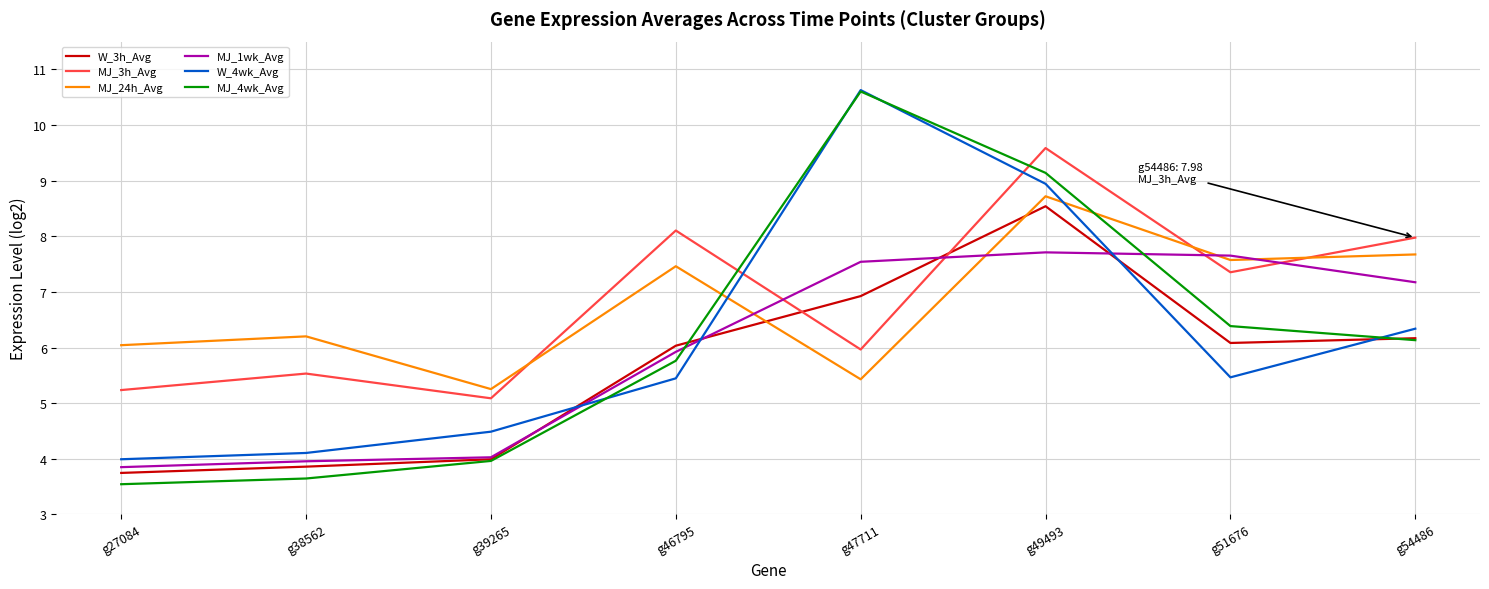

Is this an area chart (filled region under the line)?

No